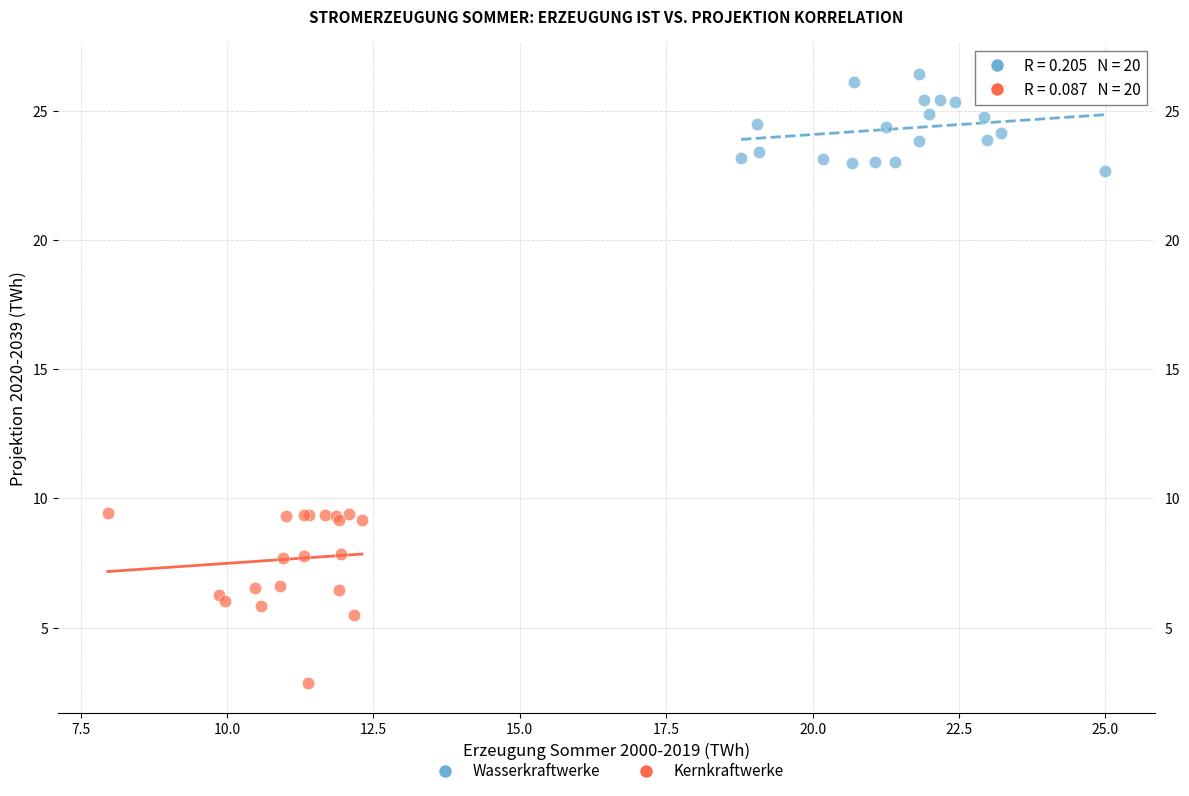

Which series reaches the minimum Y coordinate?

Kernkraftwerke